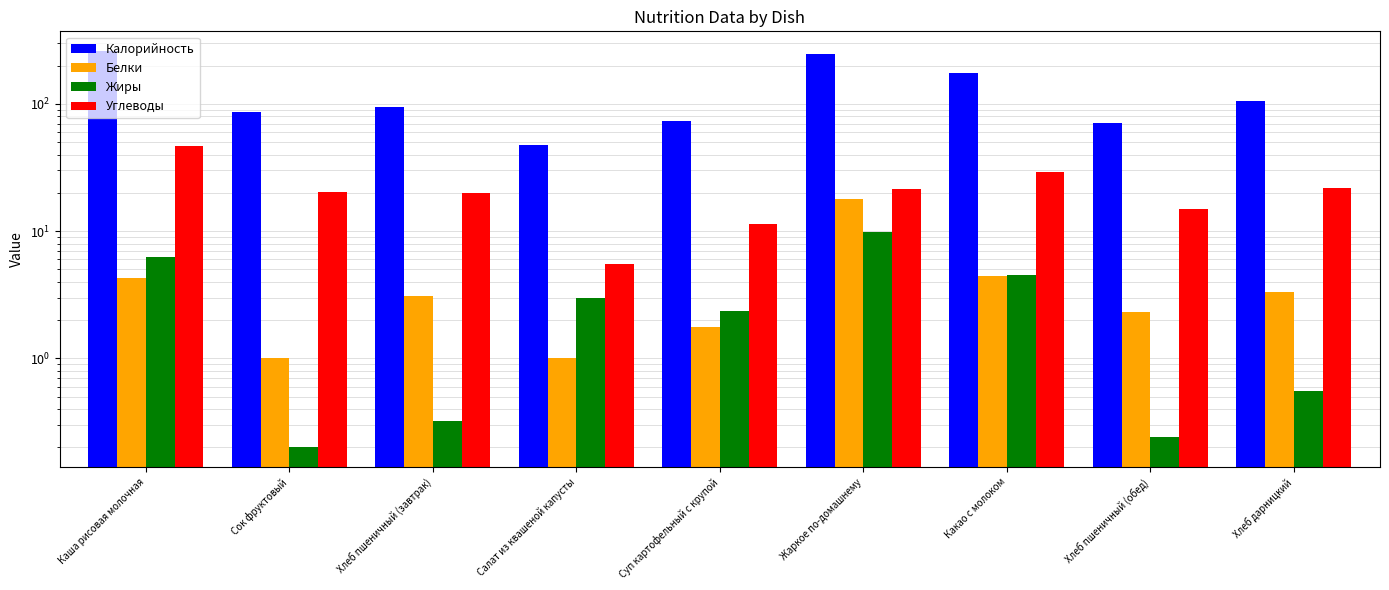

True or false: Белки has a value of 6.9 at Какао с молоком.

False